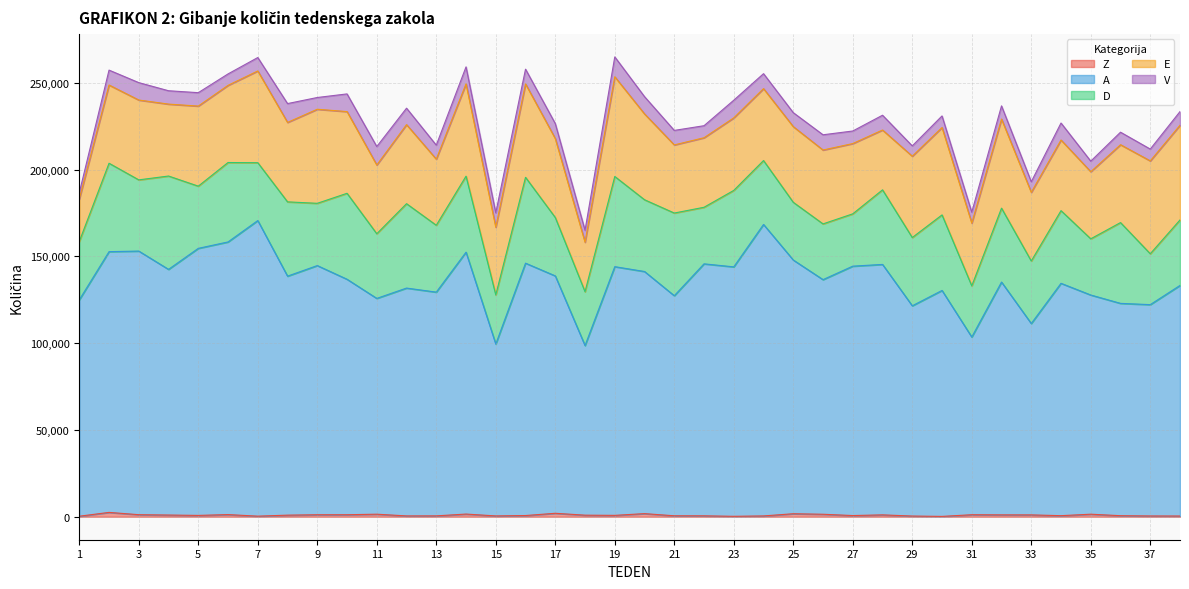

The value of D at 3 is 41016. True or false?

True